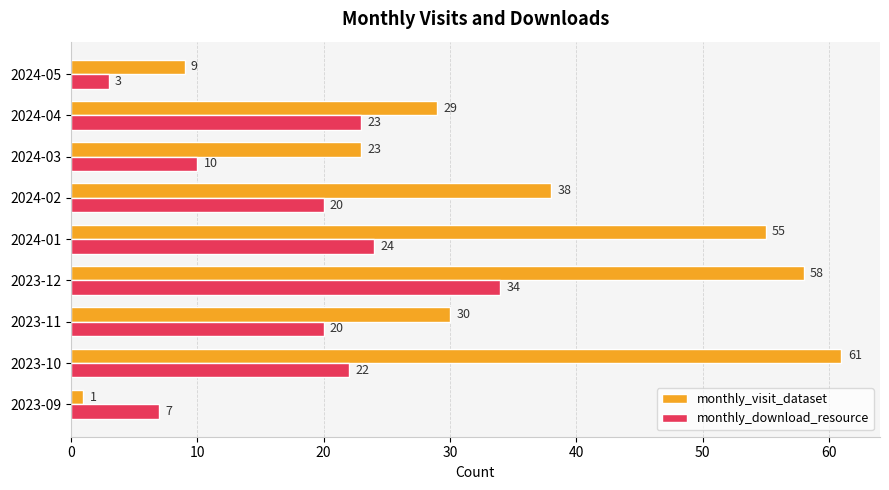

The value of monthly_download_resource at 2024-03 is 10. True or false?

True